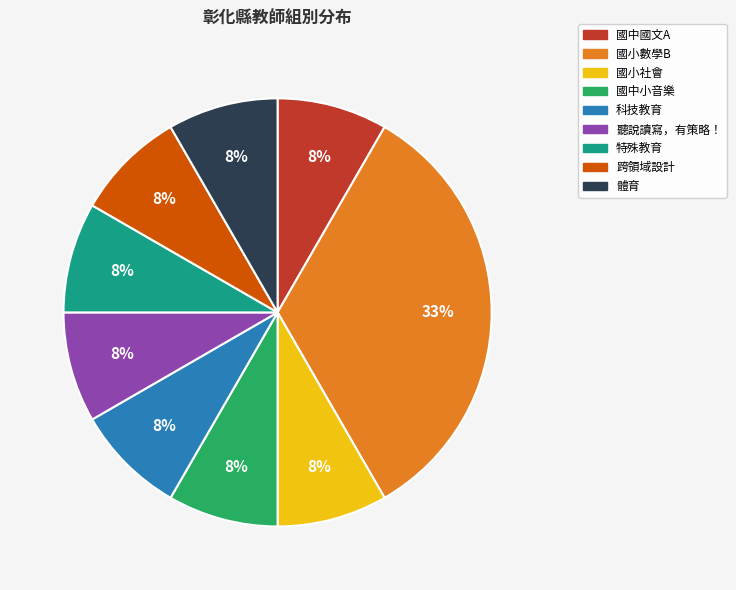

Does any single category account for the majority?

No